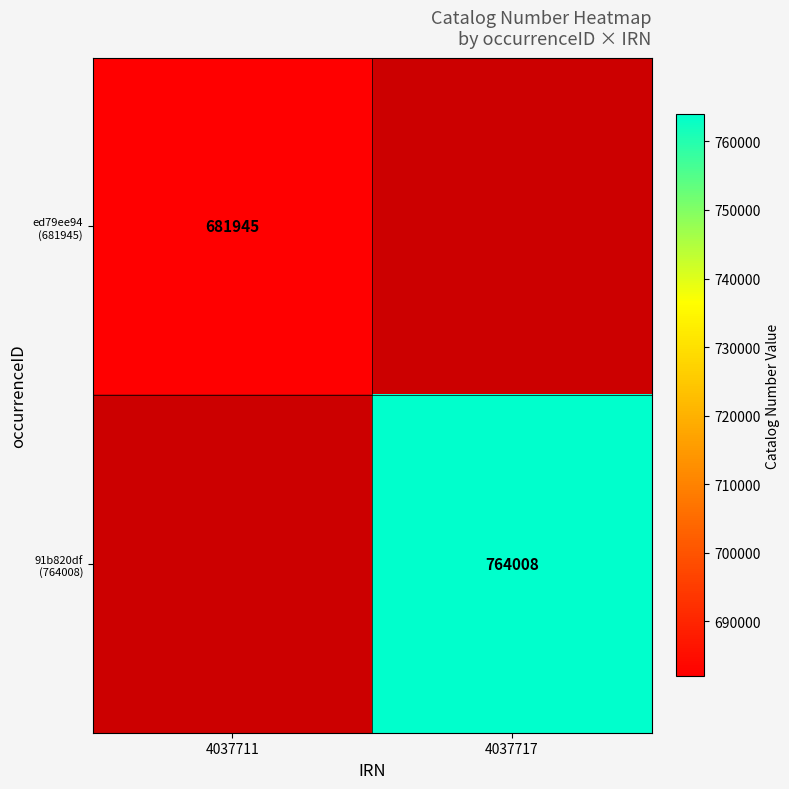

At how many categories does at least one series exceed 755179?

1